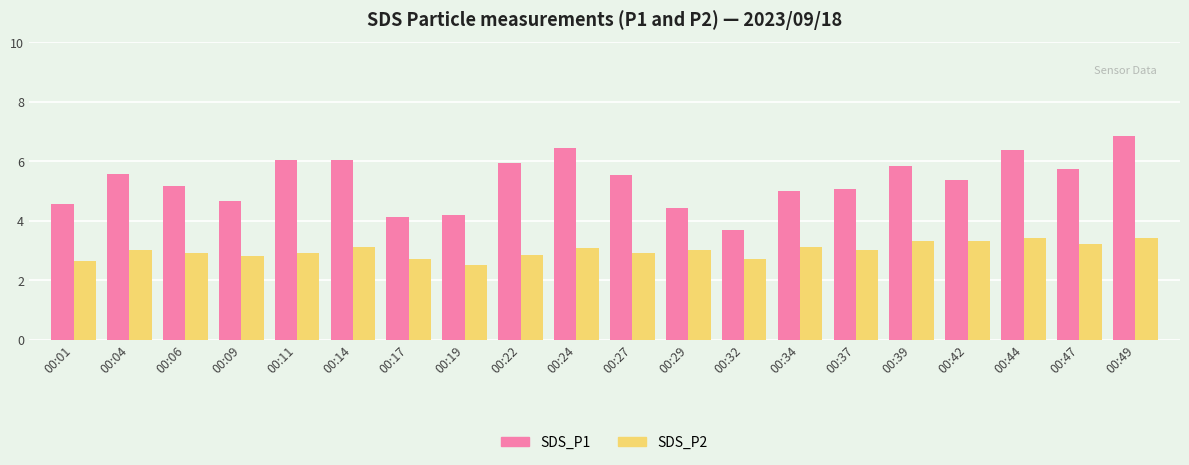

What is the minimum value for SDS_P2?

2.5